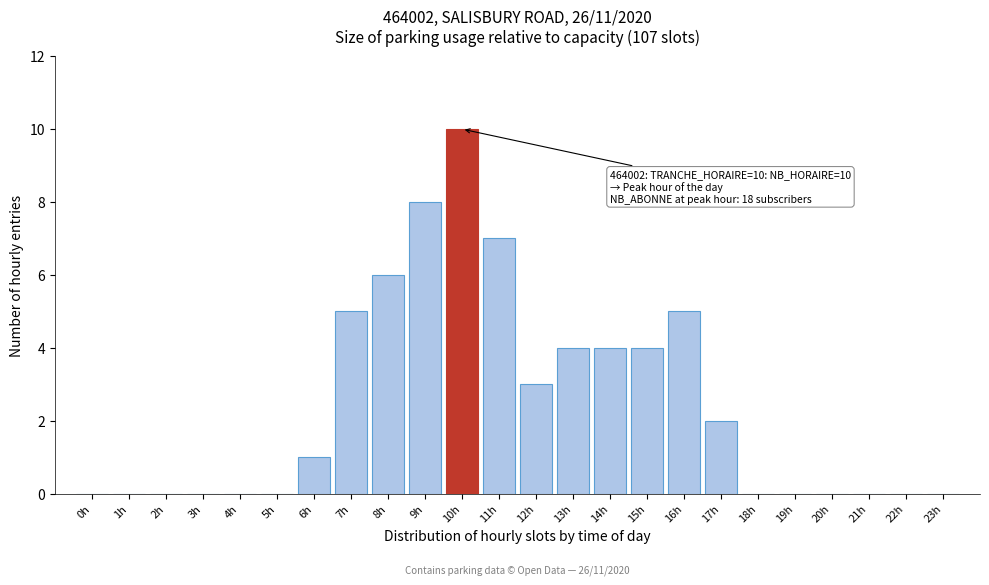

Reading left to right, extract all data points from this chart.

0h=0	1h=0	2h=0	3h=0	4h=0	5h=0	6h=1	7h=5	8h=6	9h=8	10h=10	11h=7	12h=3	13h=4	14h=4	15h=4	16h=5	17h=2	18h=0	19h=0	20h=0	21h=0	22h=0	23h=0